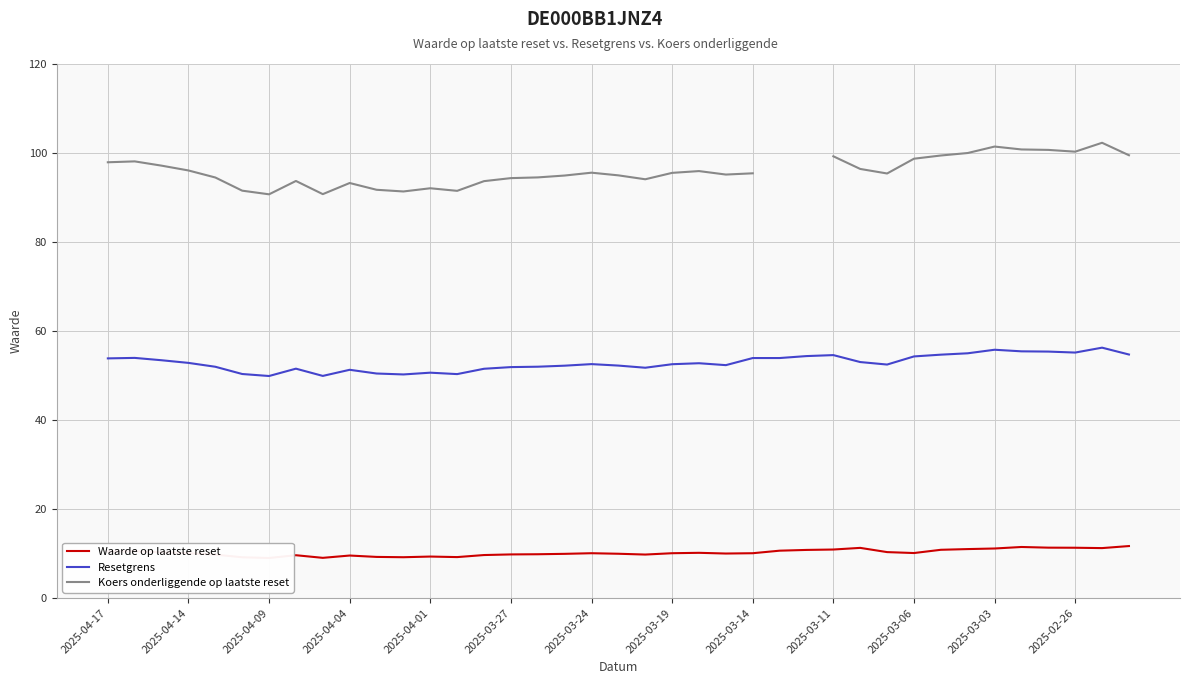

In Koers onderliggende op laatste reset, how many points are higher than both neighbors (excluding endpoints)?

8